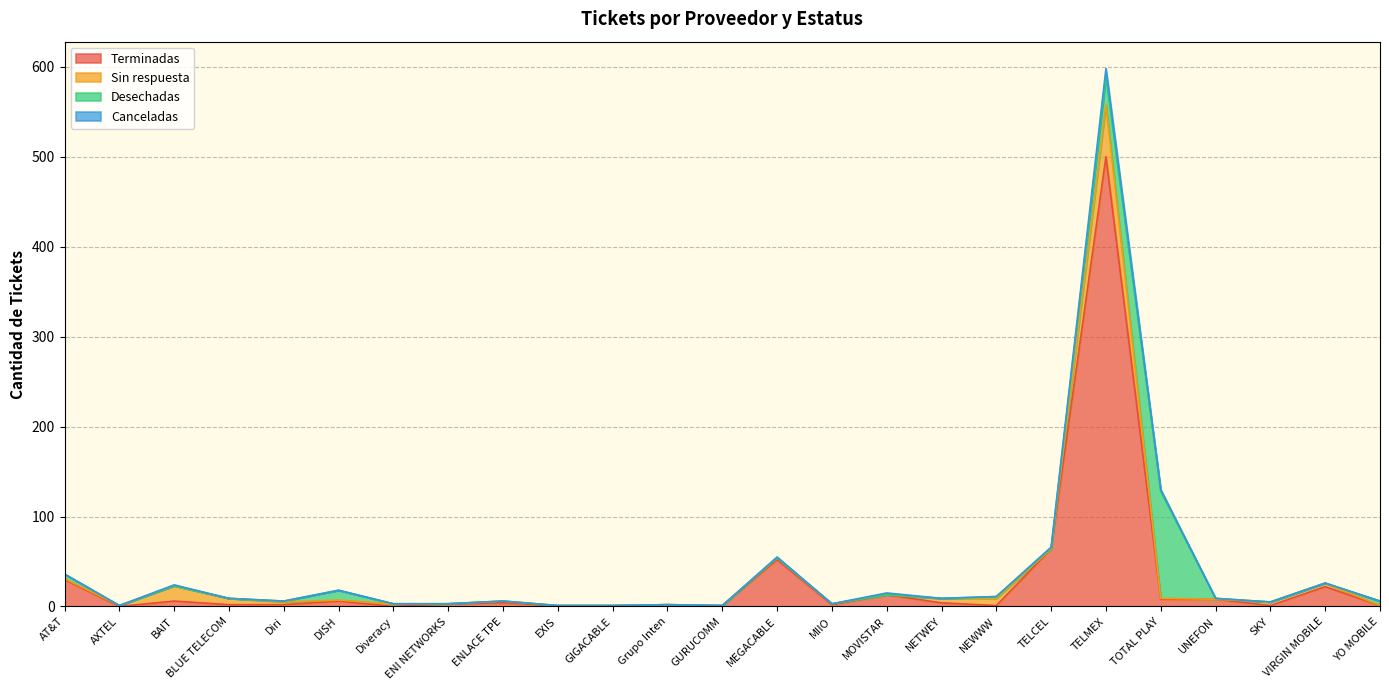

Which series has the largest range (max minus min)?

Terminadas